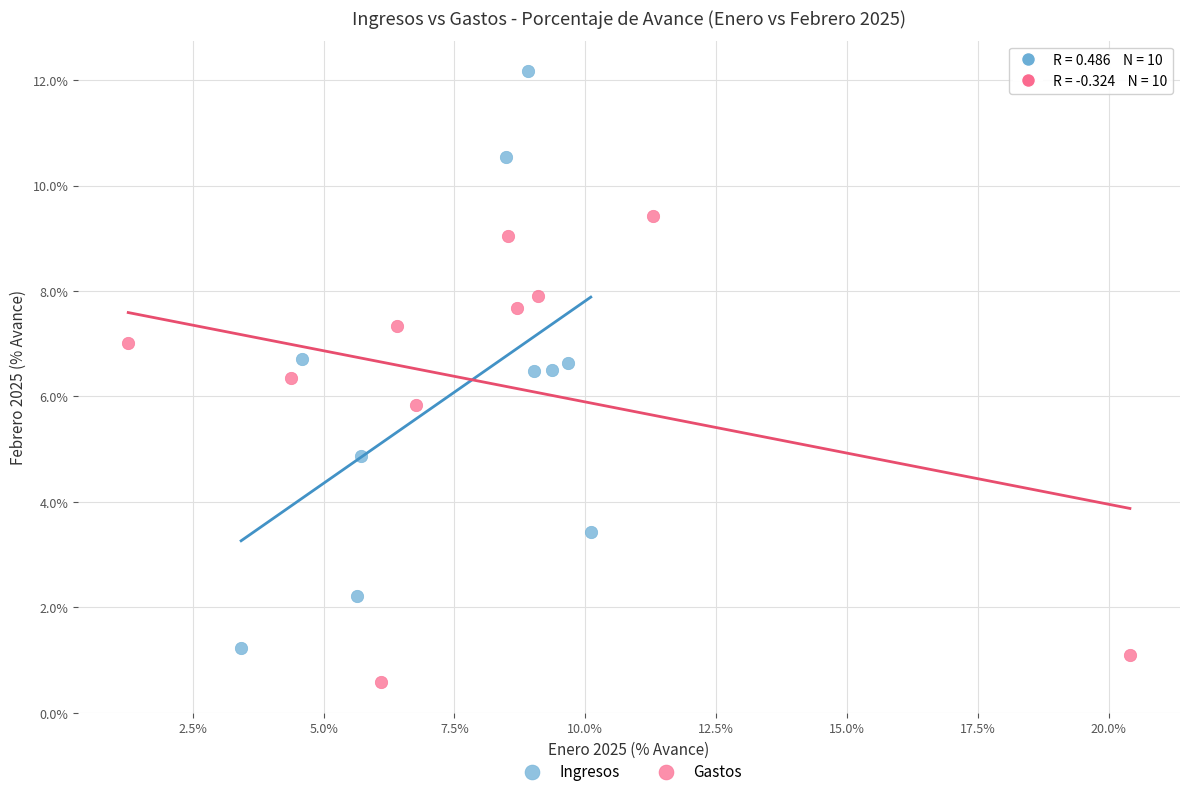

Which series reaches the maximum Y coordinate?

Ingresos